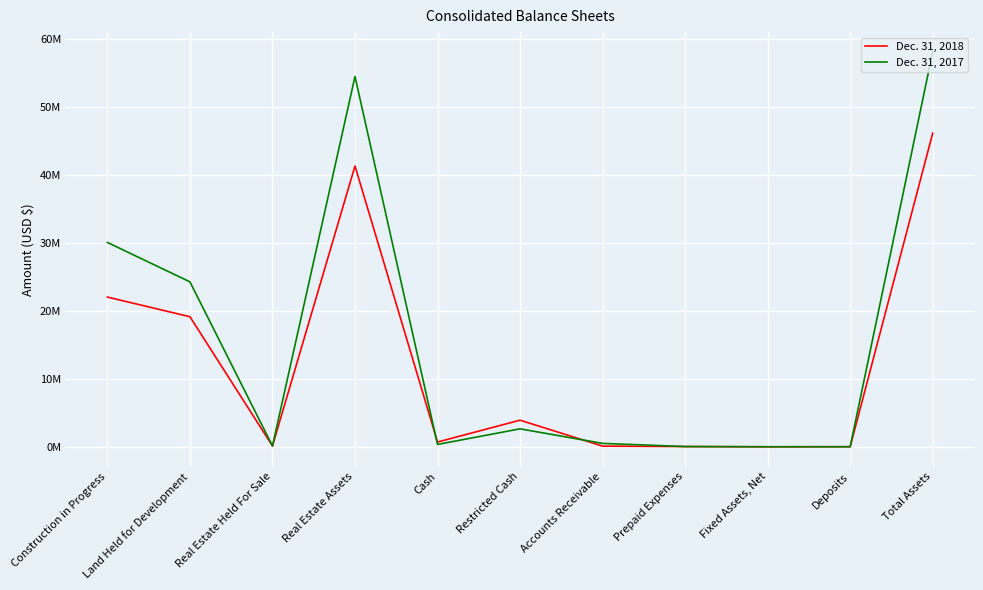

What is the lowest value of the Dec. 31, 2017 series?

22062